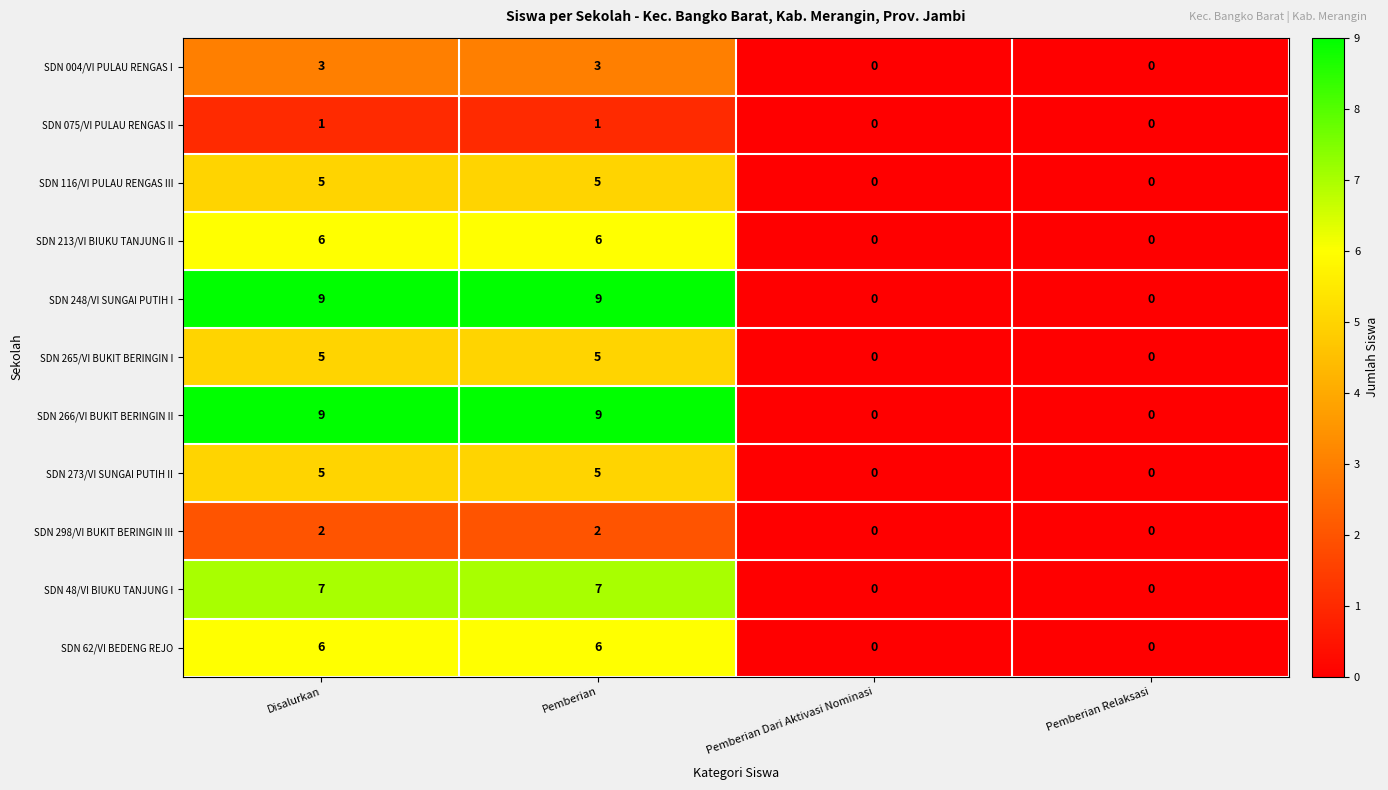

What is the spread (max minus min) of values at Disalurkan?

8